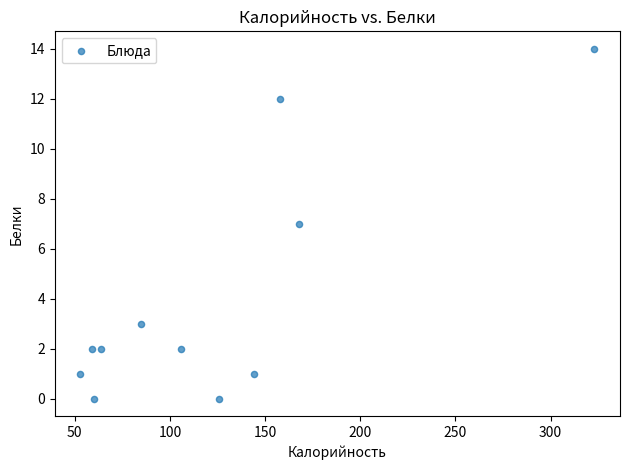

What is the average Y value?

4